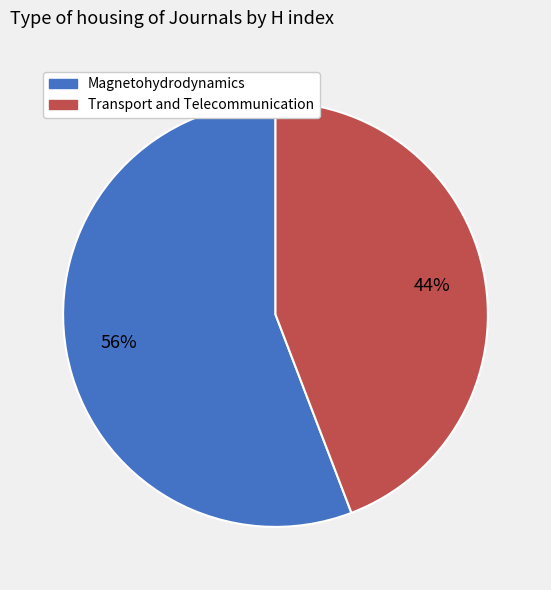

To the nearest percent, what is the difference between the largest and smallest slice percentages?

12%